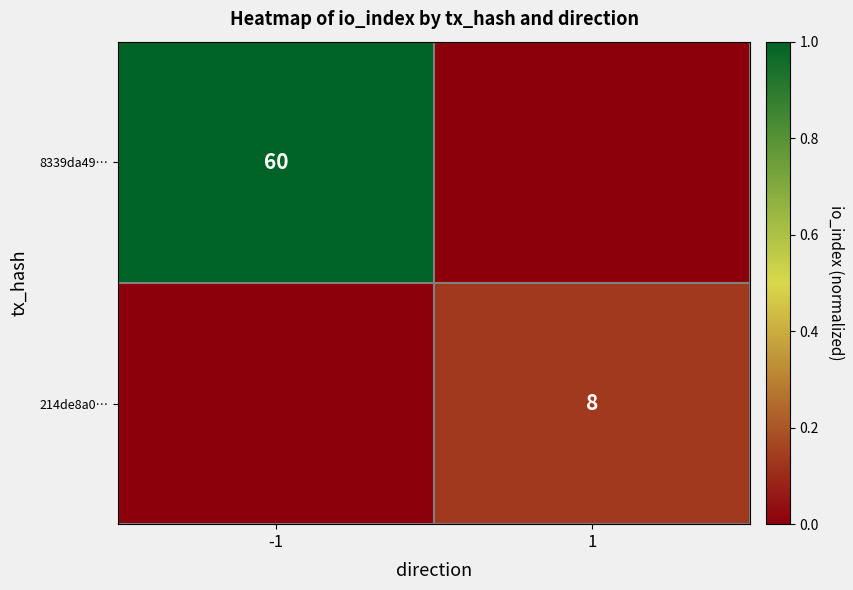

What is the spread (max minus min) of values at 1?

0.1